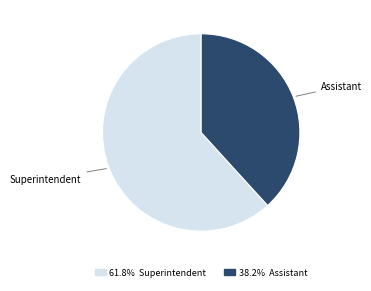

Is there any slice that represents more than half of the pie?

Yes